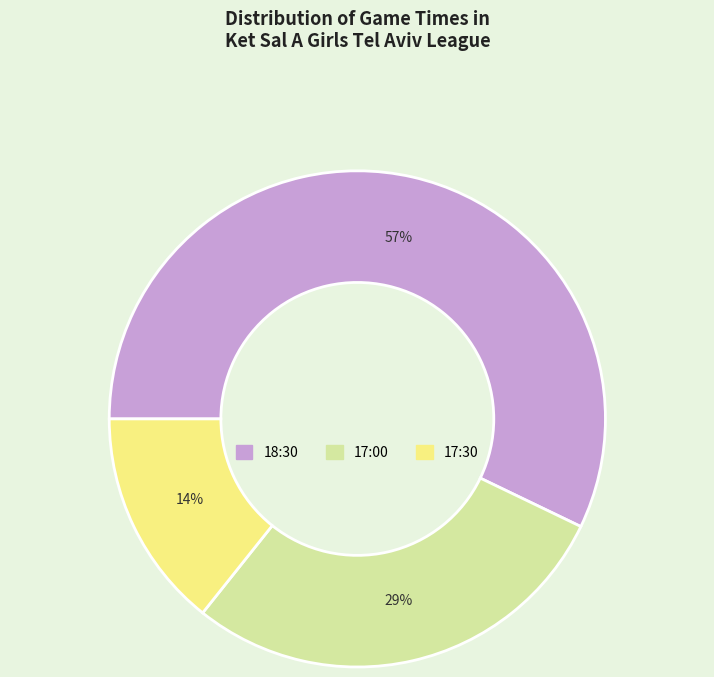

To the nearest percent, what is the average slice percentage?

33%